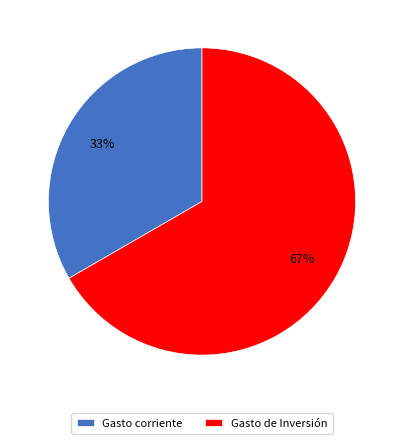

Is there any slice that represents more than half of the pie?

Yes